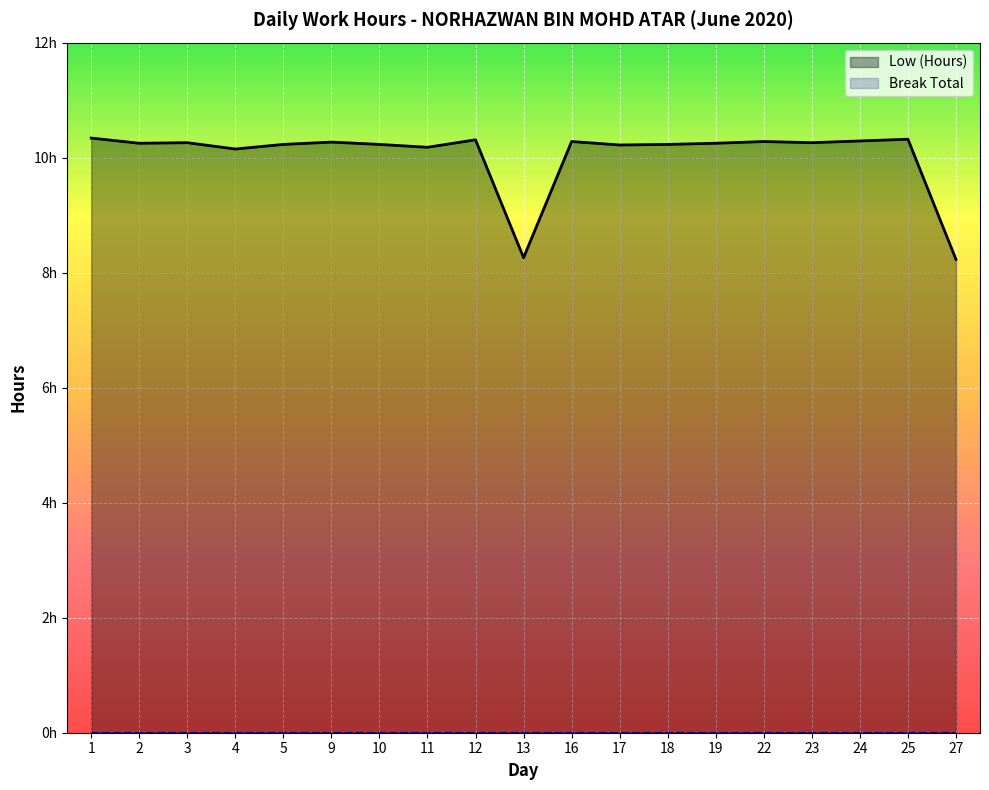

What is the value of the 19th point from the left?

8.2